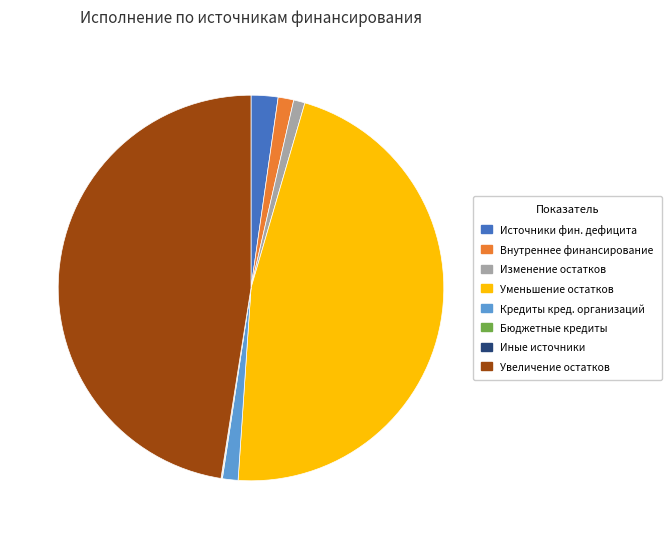

Is there a majority slice in this chart?

No